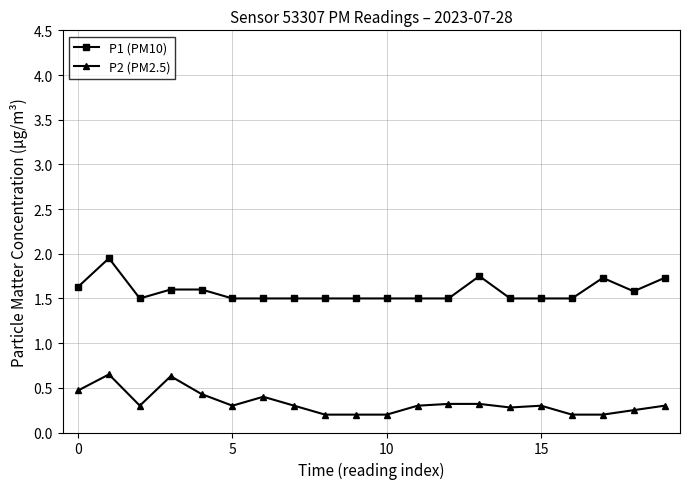

What is the lowest value of the P1 (PM10) series?

1.5